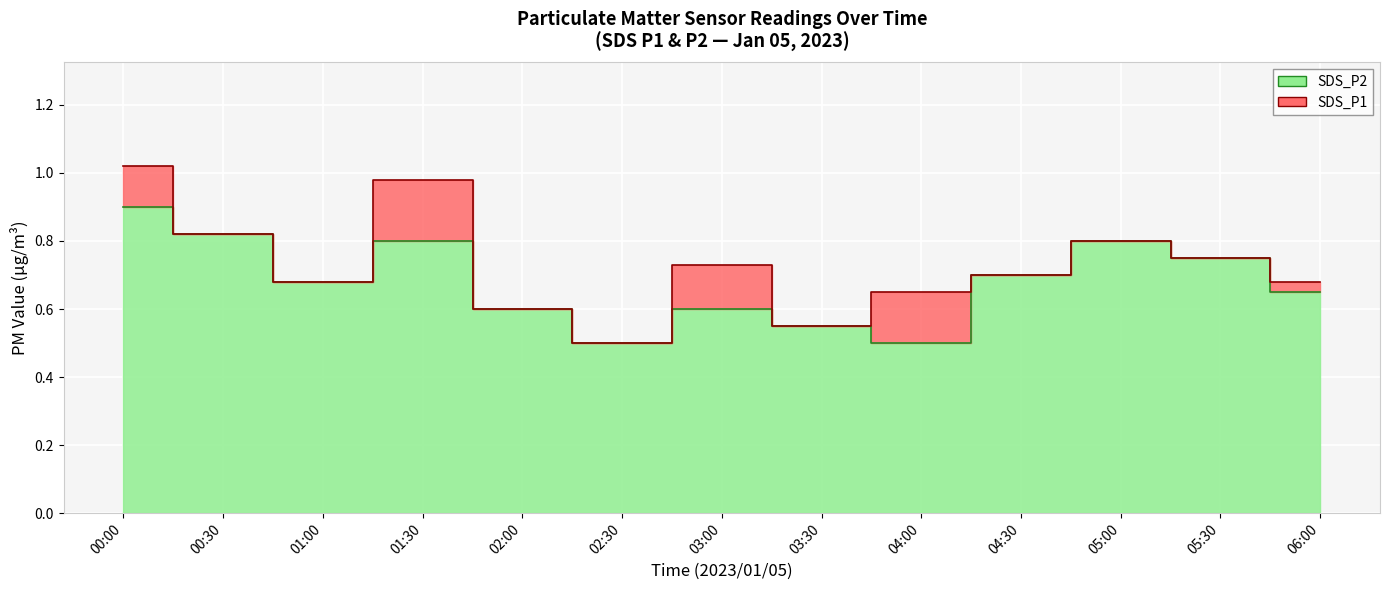

Is the value of SDS_P1 at 03:00 greater than the value of SDS_P2 at 04:30?

Yes